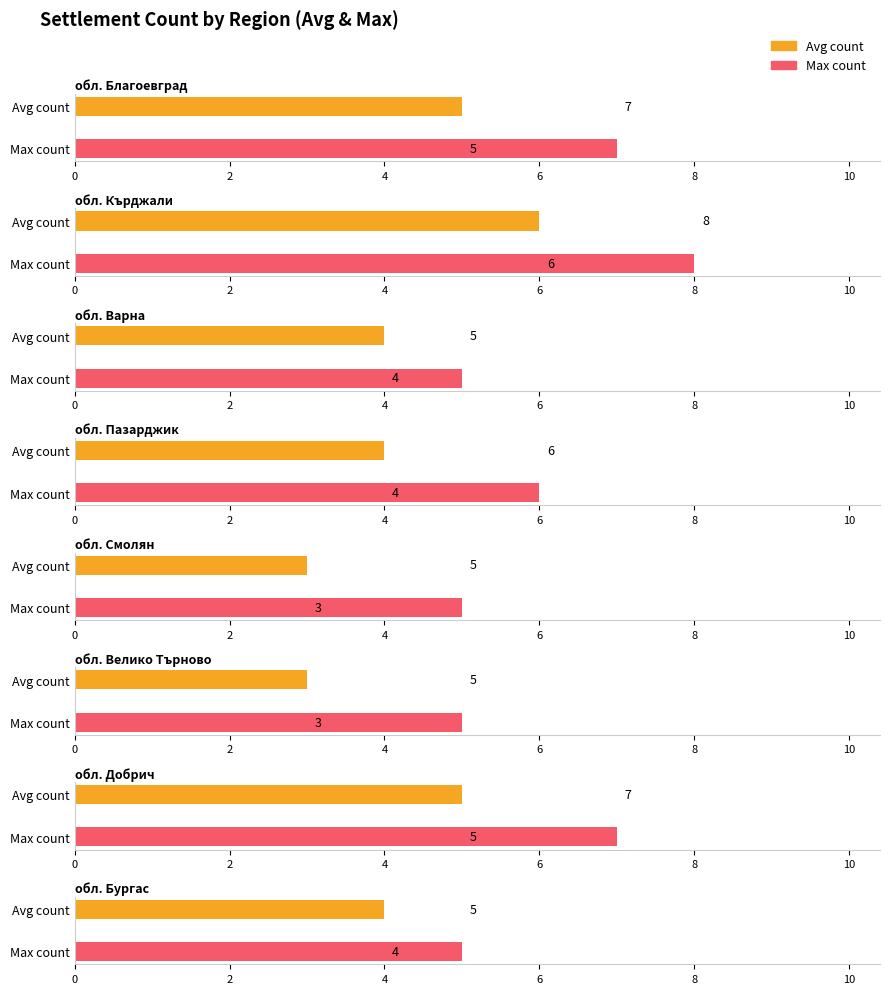

Count the number of categories in the chart.

8